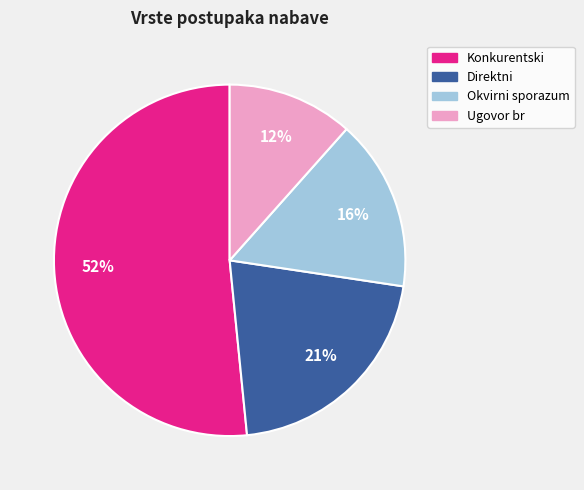

Approximately how many times larger is the value at Direktni compared to Okvirni sporazum?

1.3